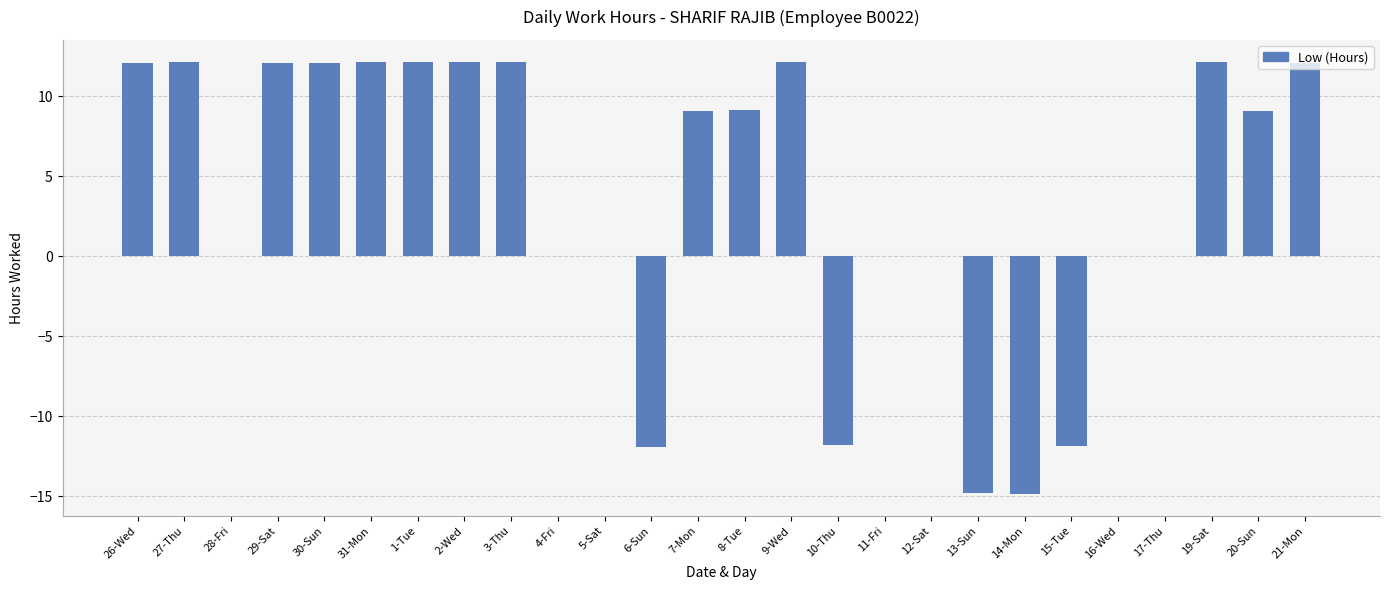

What is the sum of all values?

95.5